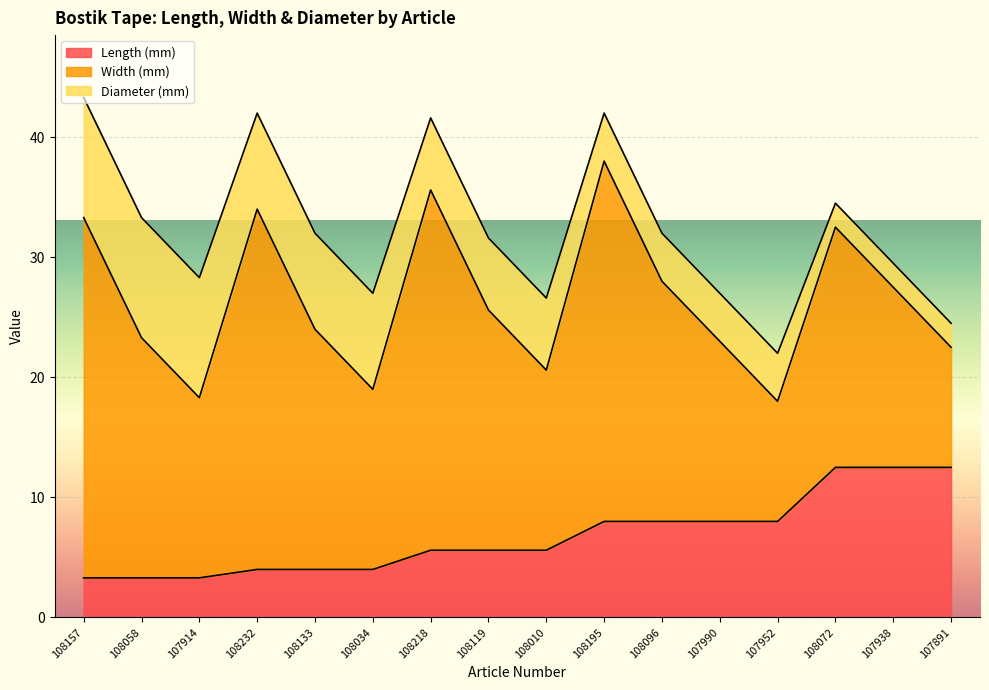

What is the total value across all series at 108096?

32.0